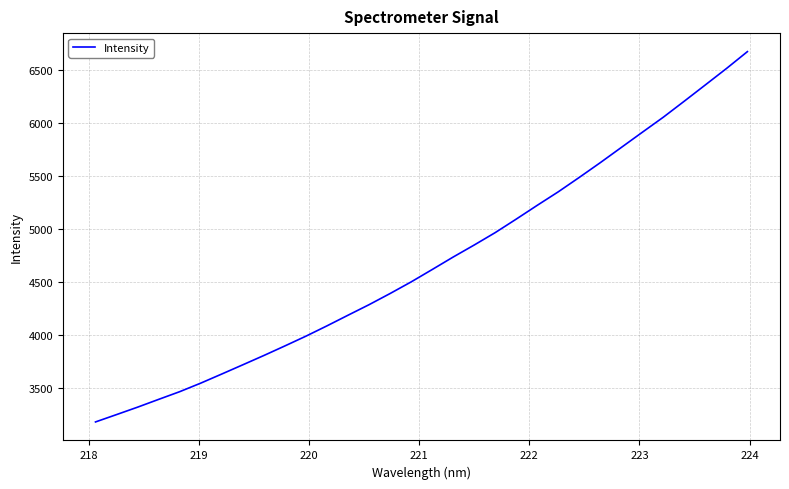

What is the difference between the maximum and minimum values?

3497.0